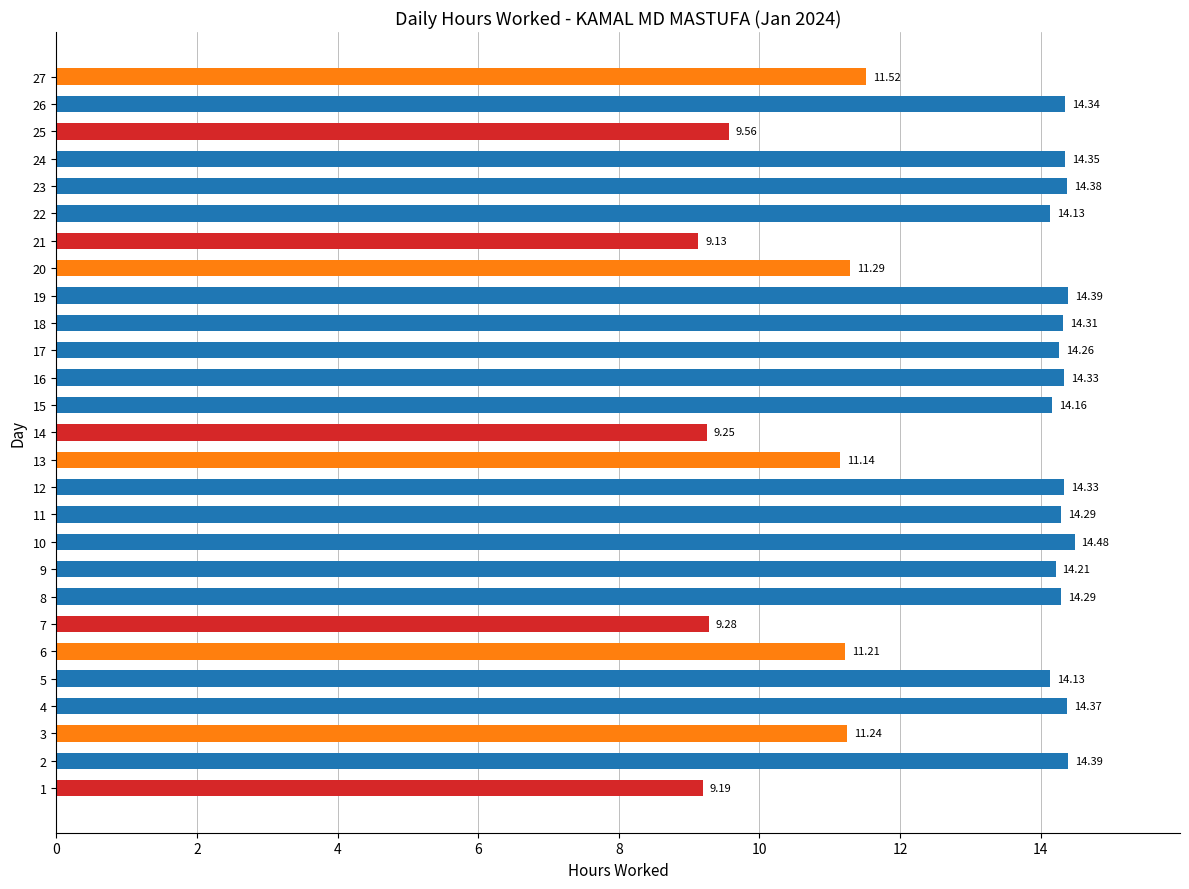

What is the average value?

12.8